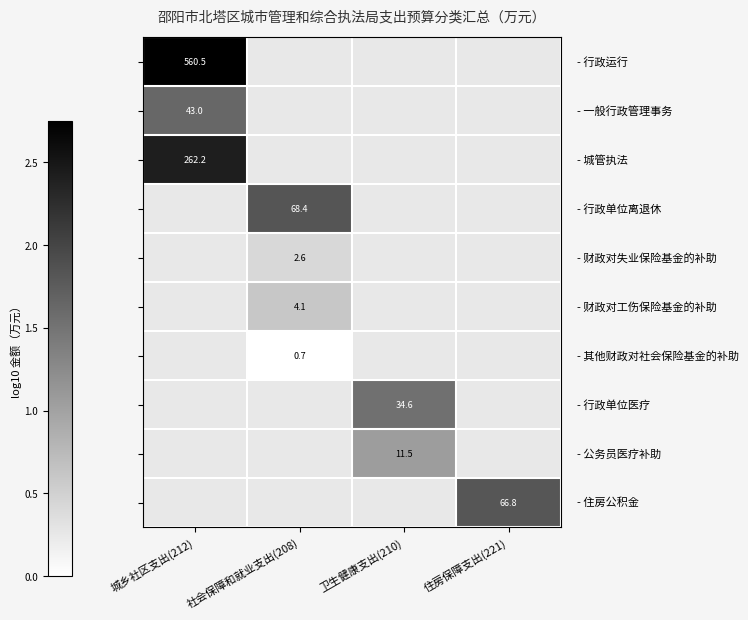

Count the number of data series in this chart.

10